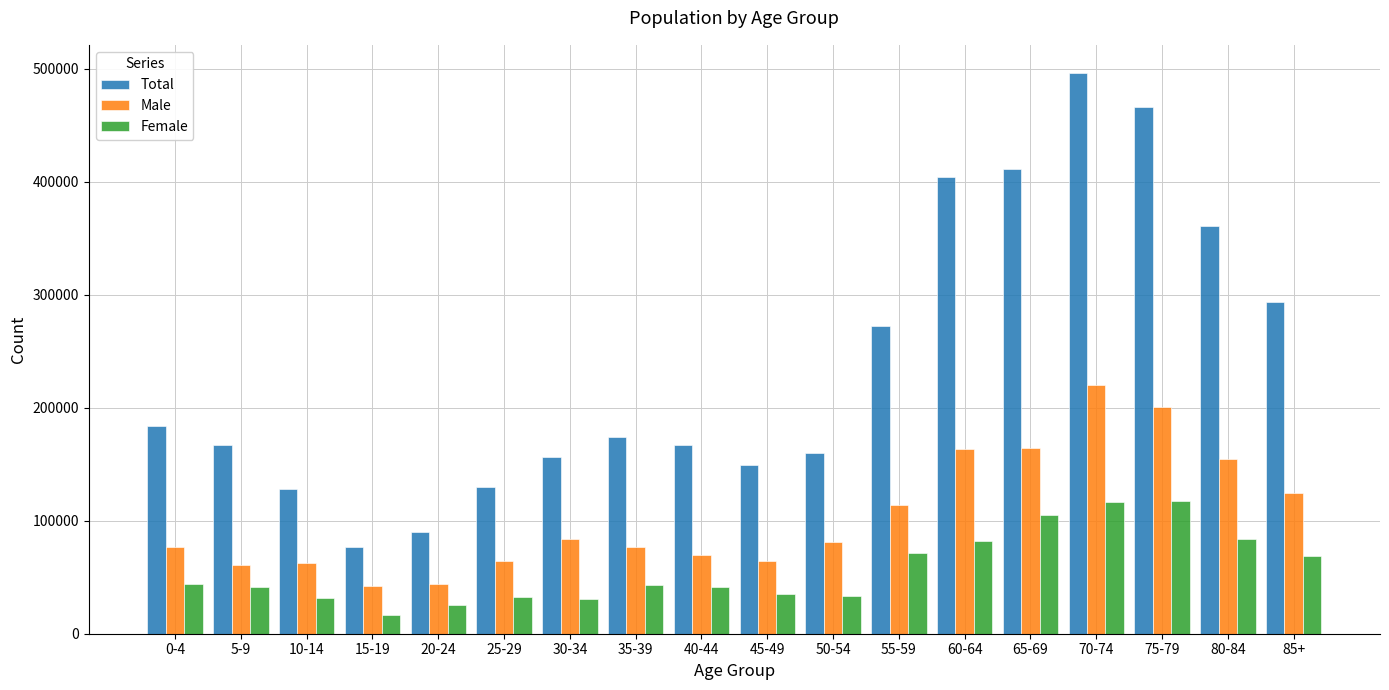

How many distinct data groups are displayed?

3